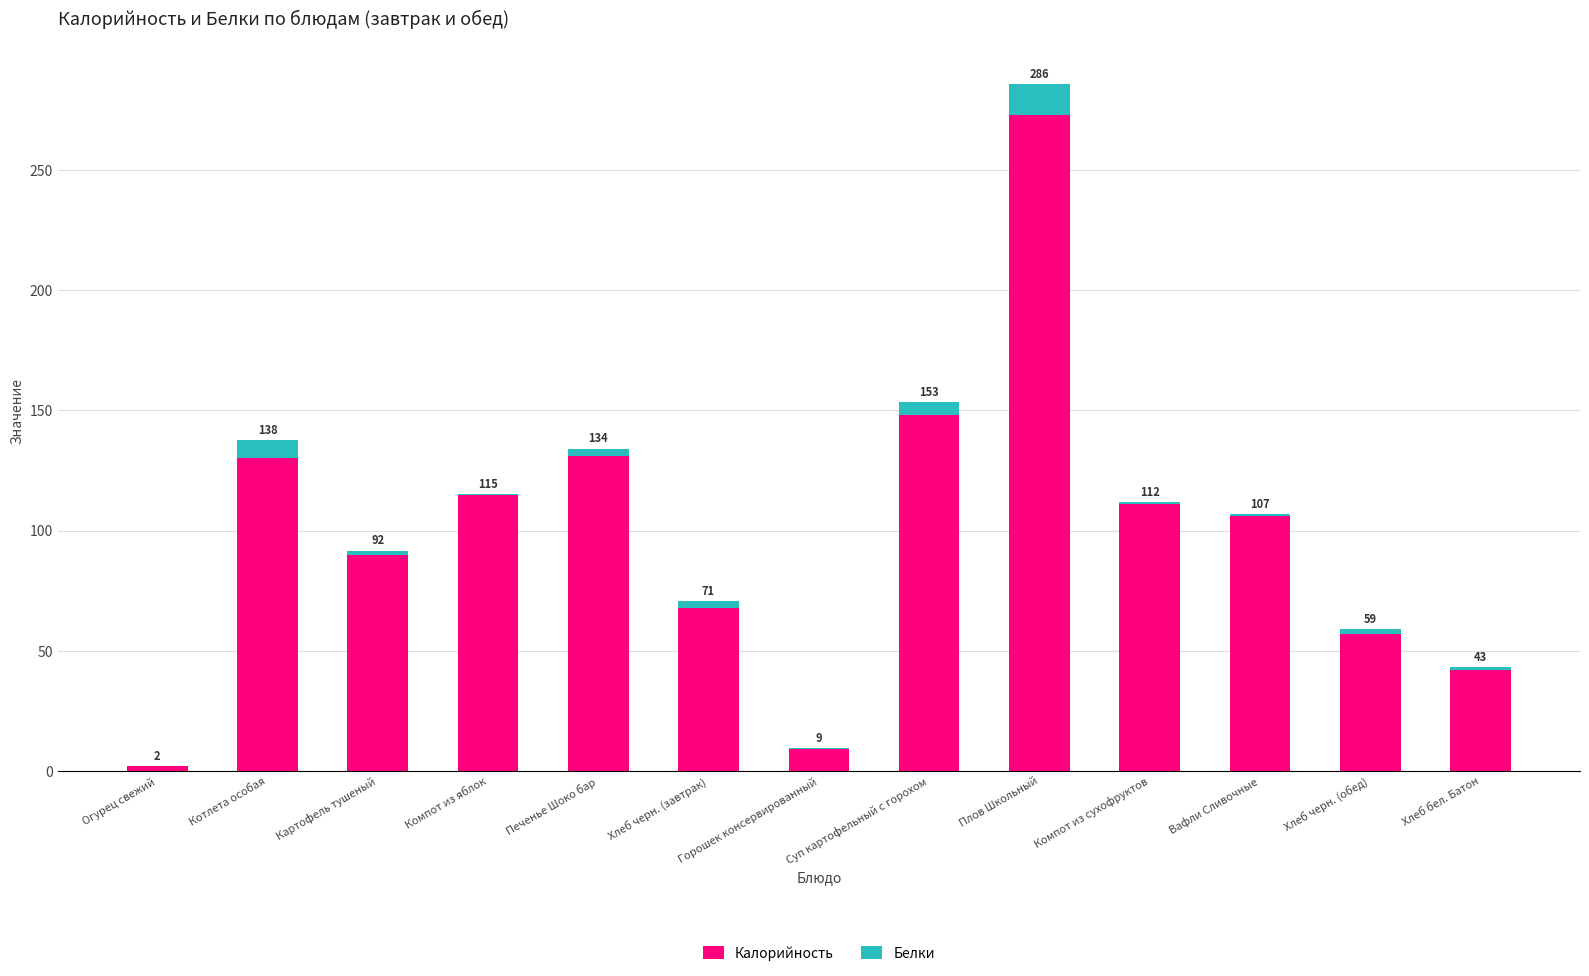

The value of Калорийность at Вафли Сливочные is 73.1. True or false?

False